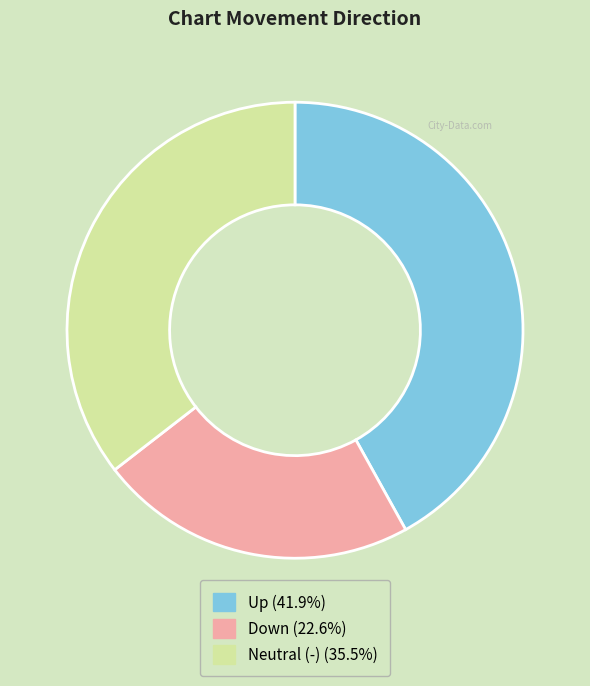

Is there any slice that represents more than half of the pie?

No